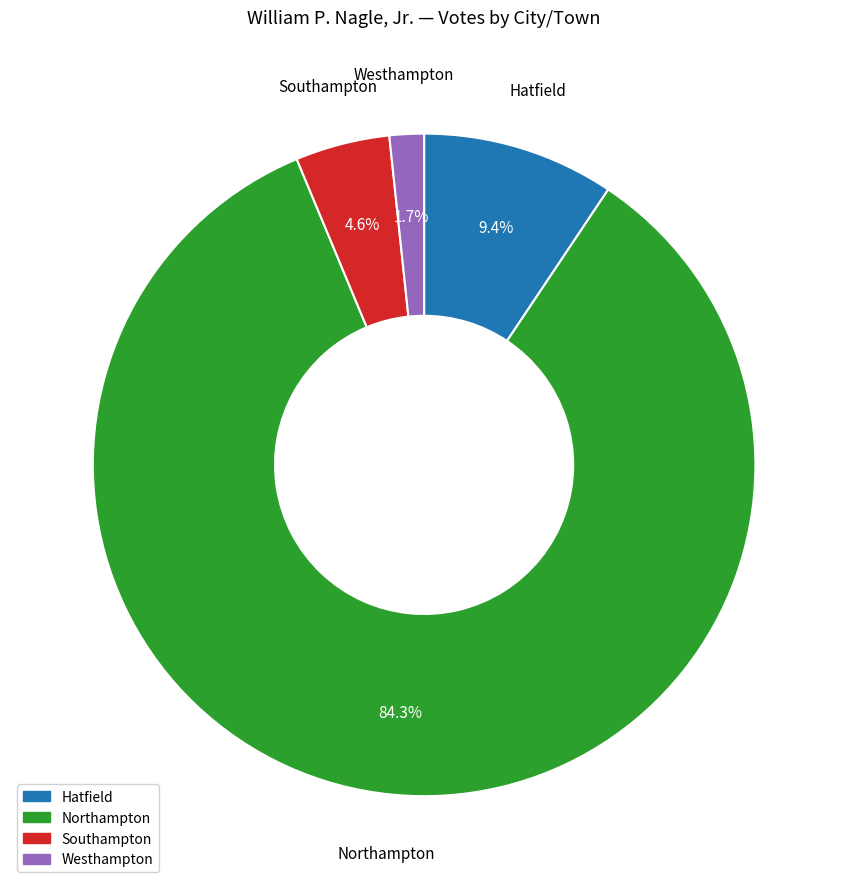

To the nearest percent, what percentage of the pie is Westhampton?

2%